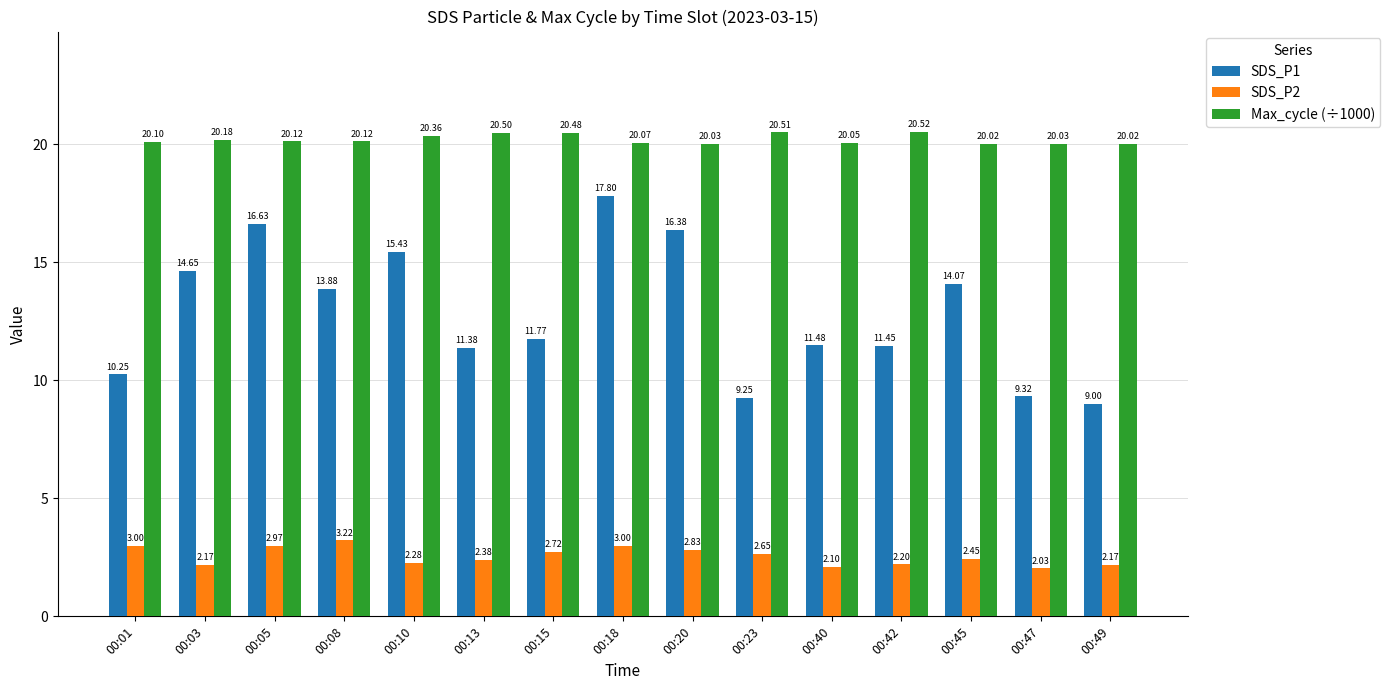

Which series changed the most between 00:01 and 00:18?

SDS_P1